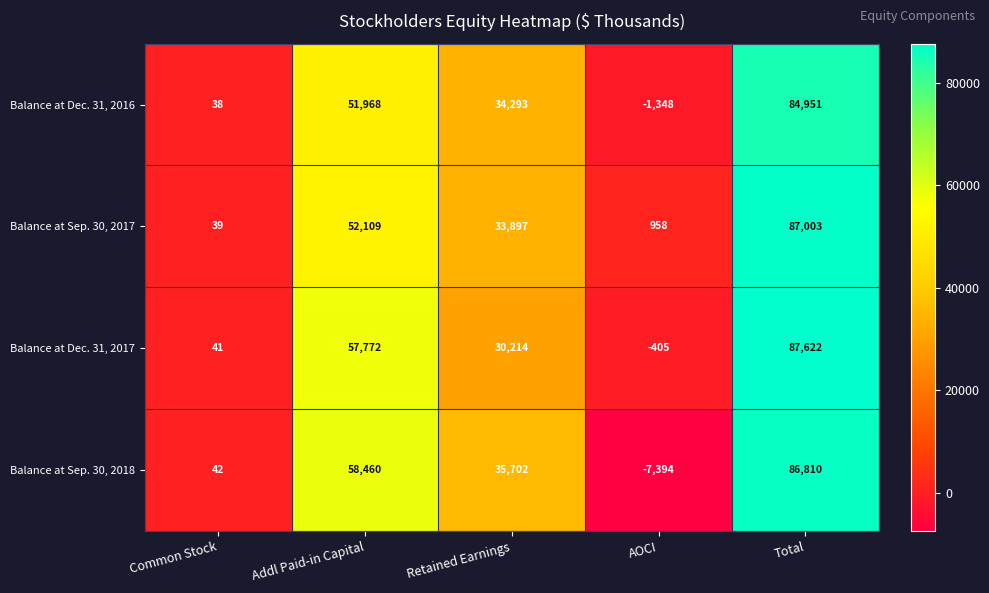

Reading right to left, extract all data points from this chart.

Balance at Dec. 31, 2016: Total=84951	AOCI=-1348	Retained Earnings=34293	Addl Paid-in Capital=51968	Common Stock=38
Balance at Sep. 30, 2017: Total=87003	AOCI=958	Retained Earnings=33897	Addl Paid-in Capital=52109	Common Stock=39
Balance at Dec. 31, 2017: Total=87622	AOCI=-405	Retained Earnings=30214	Addl Paid-in Capital=57772	Common Stock=41
Balance at Sep. 30, 2018: Total=86810	AOCI=-7394	Retained Earnings=35702	Addl Paid-in Capital=58460	Common Stock=42